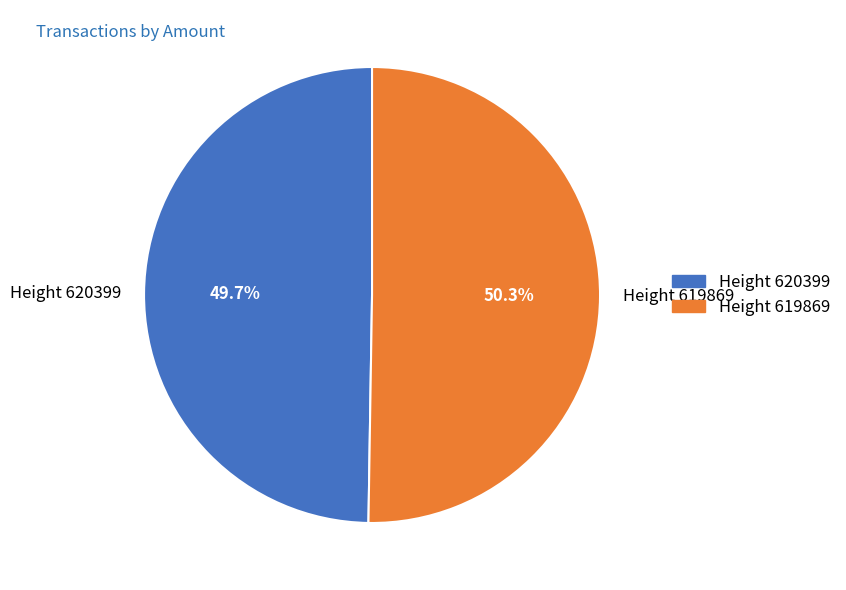

To the nearest percent, what portion does Height 619869 represent?

50%